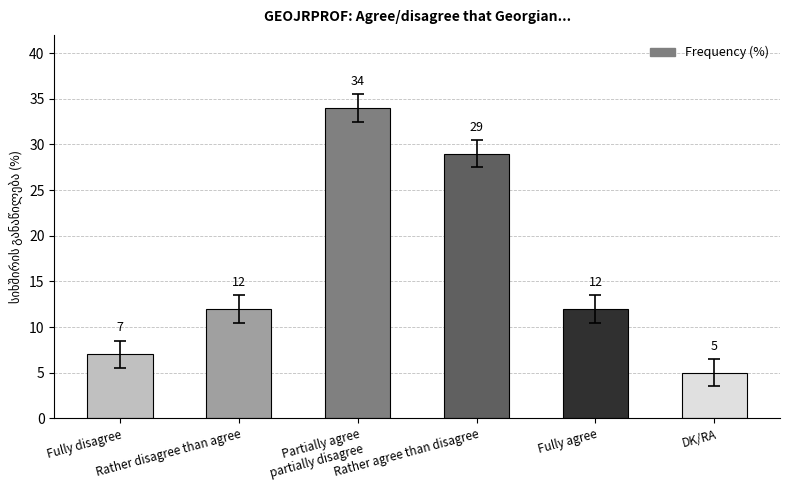

What is the difference between the maximum and minimum values?

29